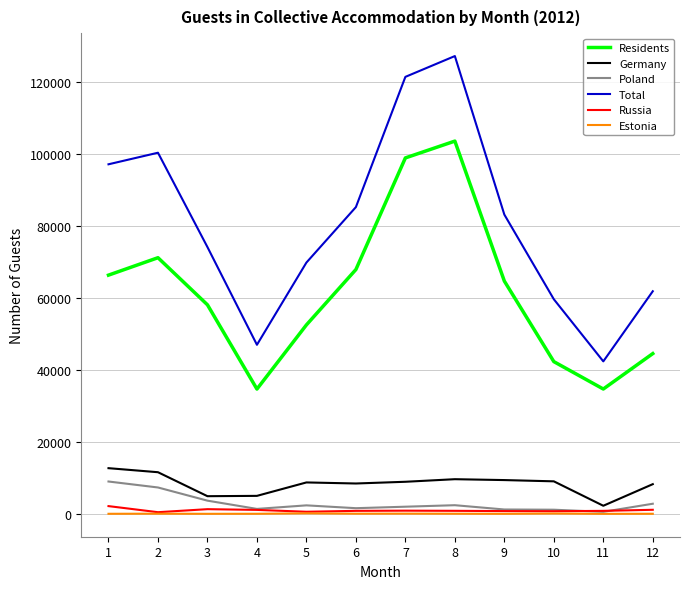

Is the value of Residents at 3 greater than the value of Poland at 1?

Yes